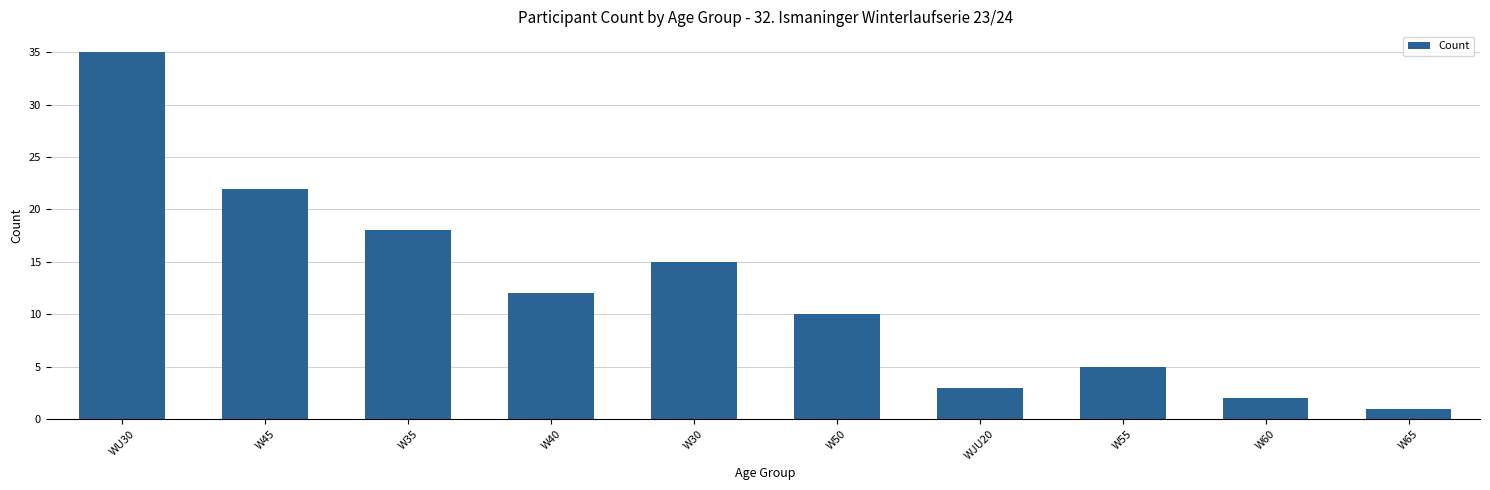

The chart shows a value of 15 at W30. True or false?

True